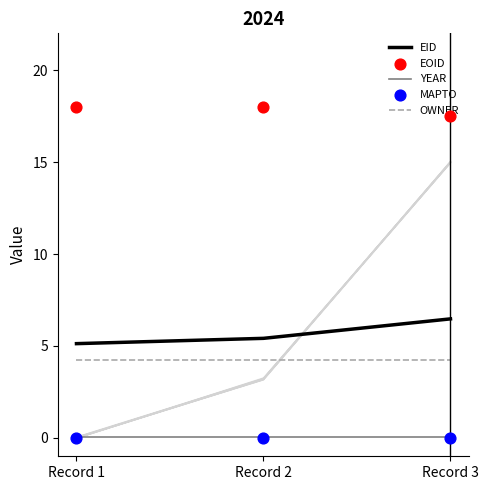

At how many categories does at least one series exceed 7?

3